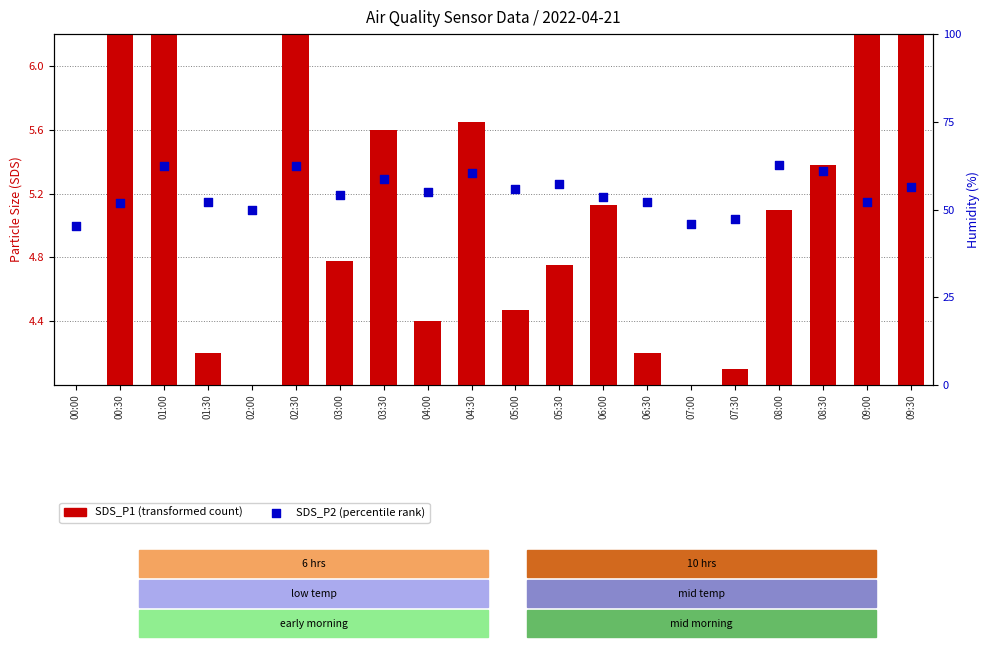

At which category is the sum across all series the highest?

01:00